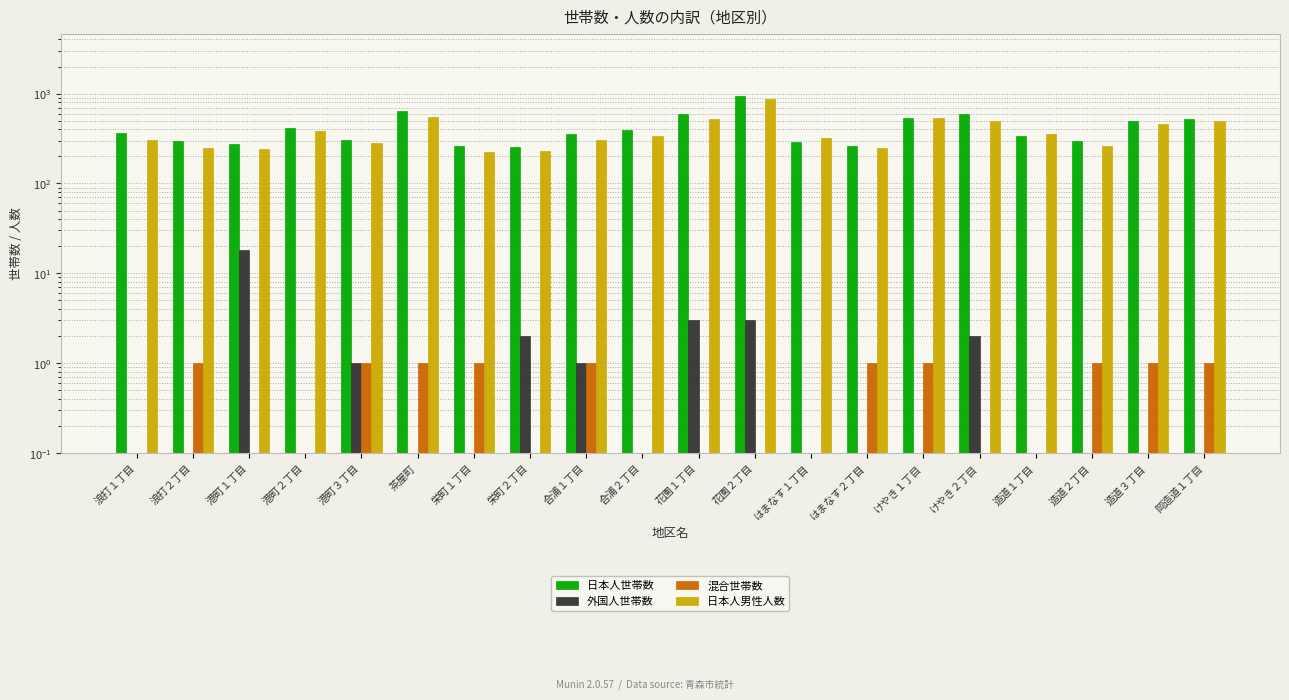

What is the label of the 12th bar from the right?

合浦１丁目